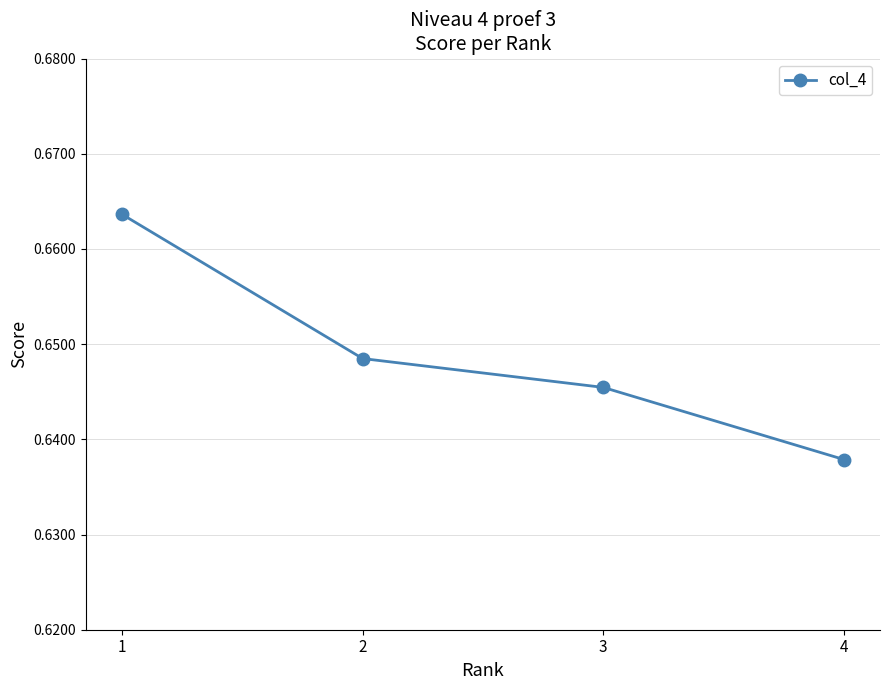

How many values are between 0 and 1?

4